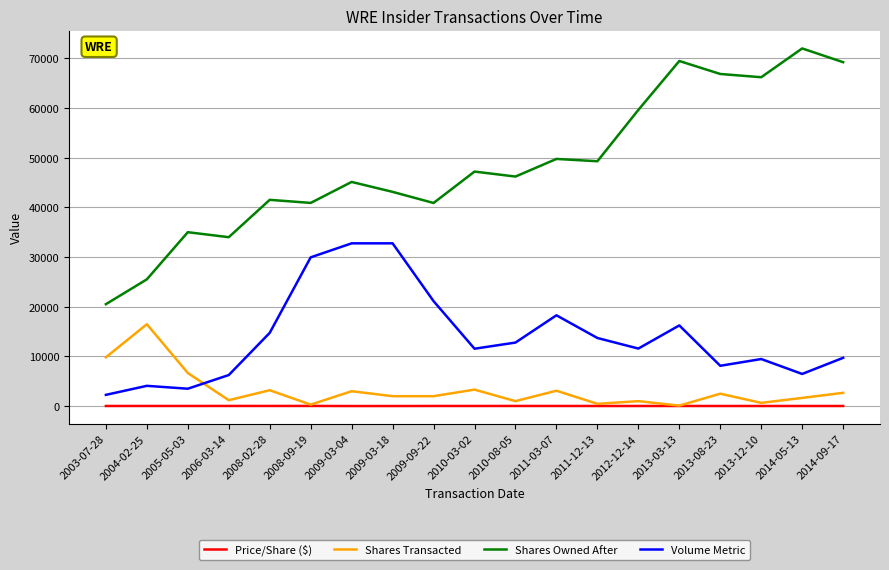

Which label corresponds to the largest value in the chart?

2014-05-13